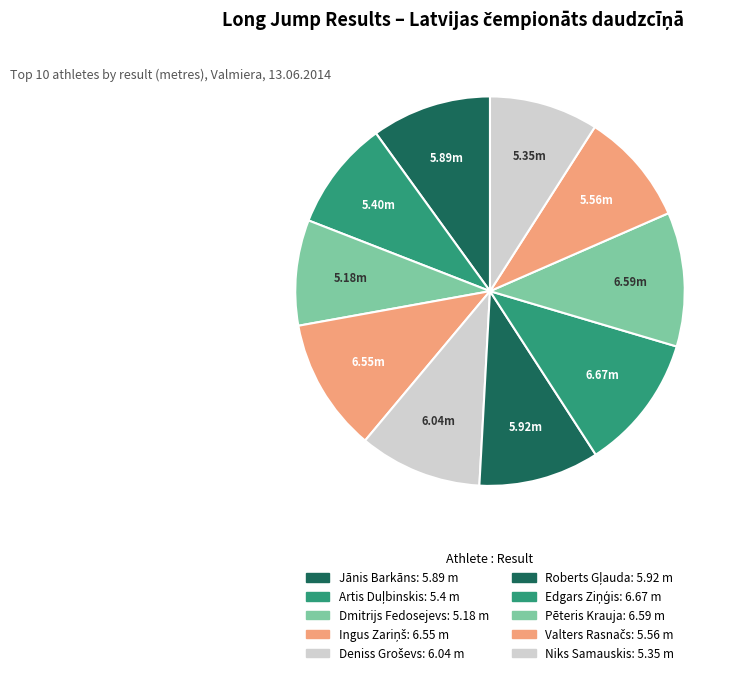

Count the number of slices in the pie.

10